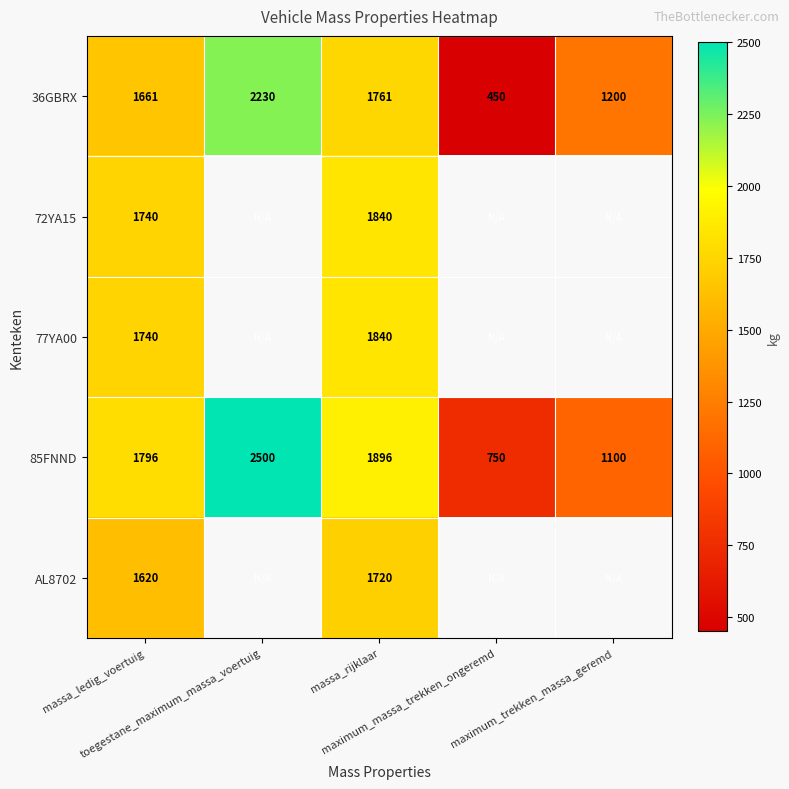

What is the maximum value shown in the chart?

2500.0